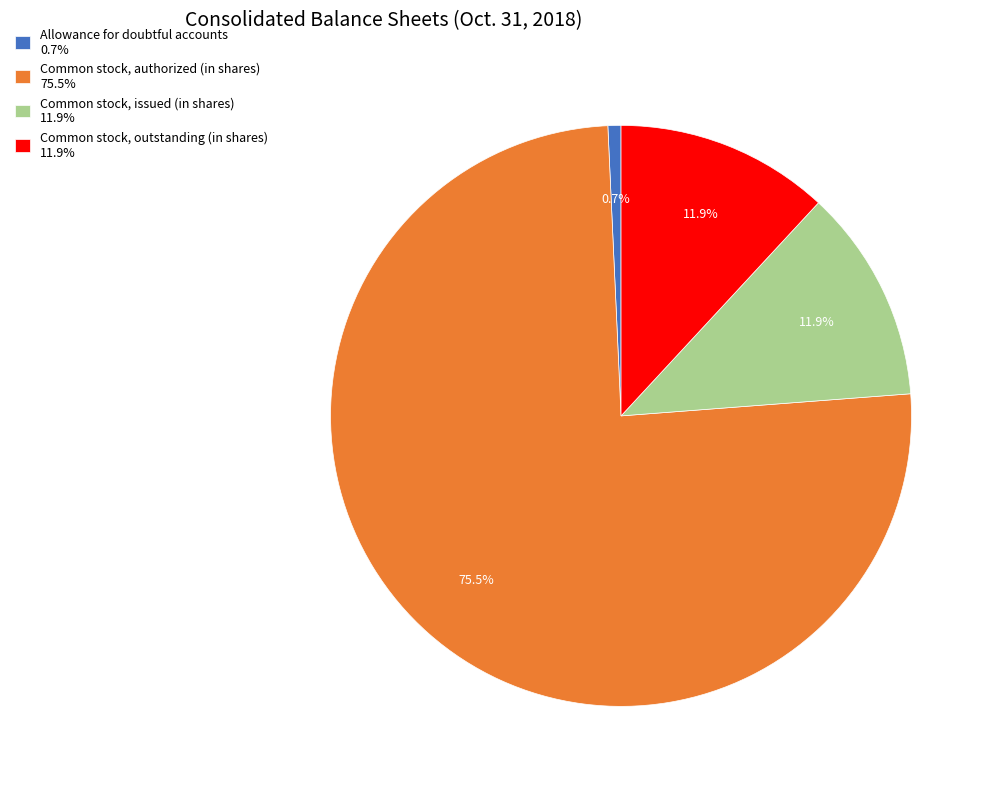

Is it true that Common stock, authorized (in shares) is 62% of the pie?

False